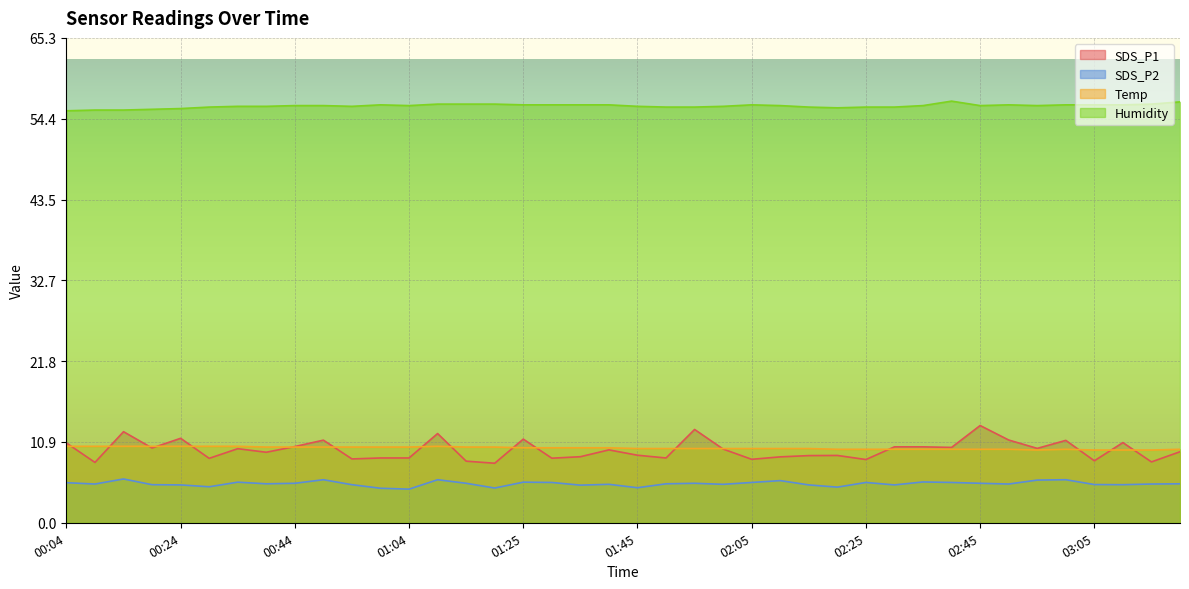

How many lines are shown in the chart?

4